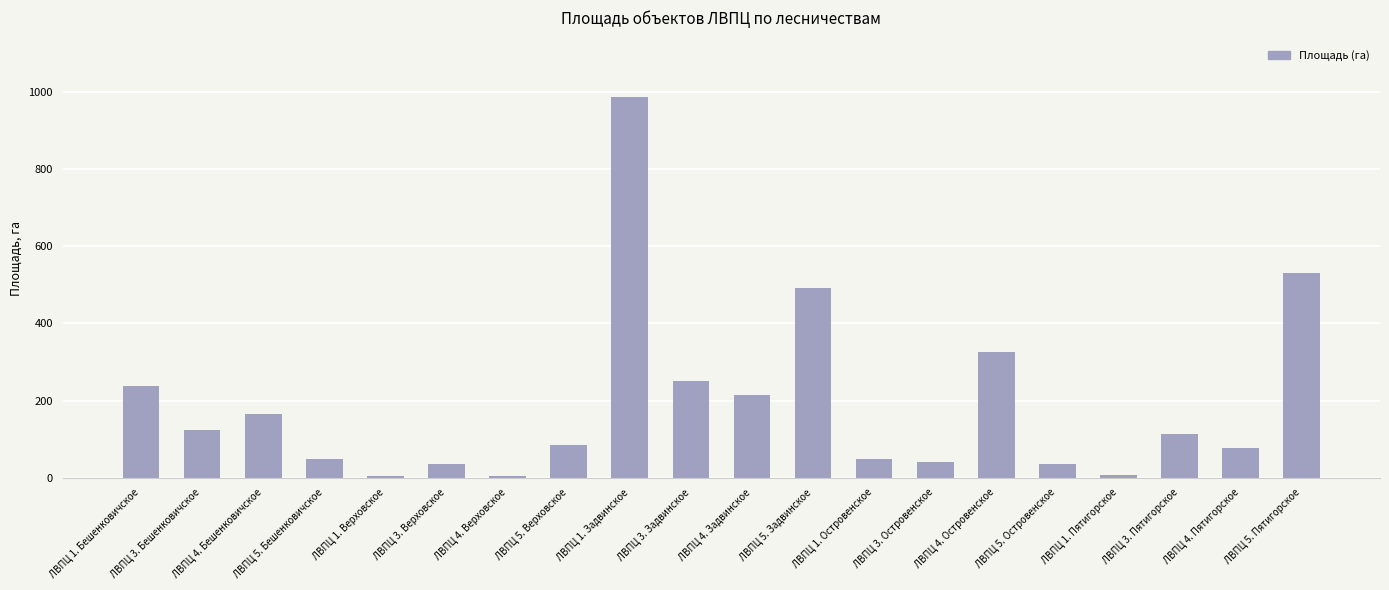

Is it true that the value at ЛВПЦ 3. Бешенковичское is 124.2?

True